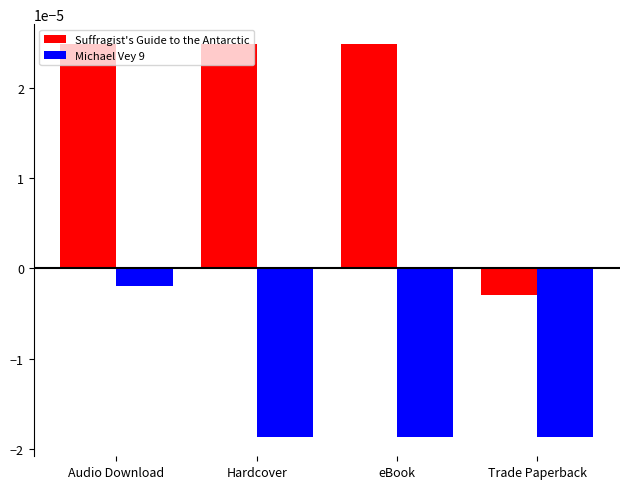

What position from the right is Hardcover?

3